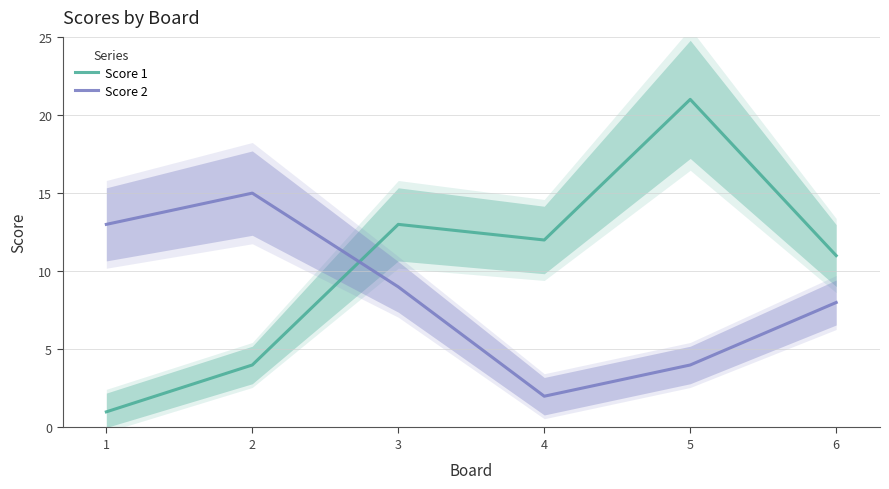

What are all the series names shown in the legend?

Score 1, Score 2